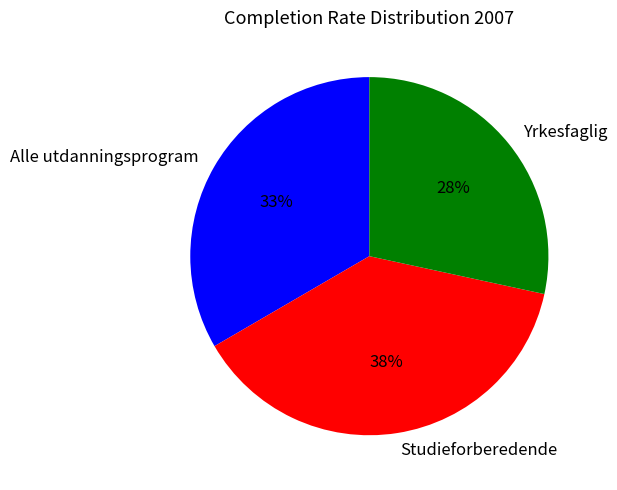

Between Alle utdanningsprogram and Studieforberedende, which is larger?

Studieforberedende